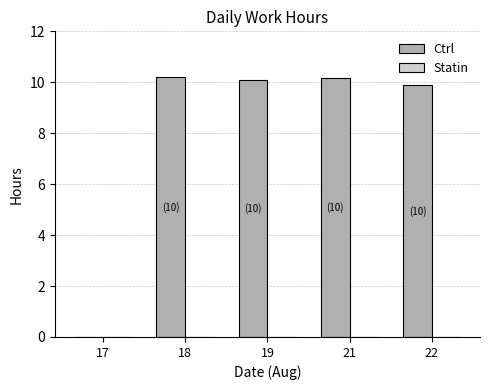

How many values are above zero?

4